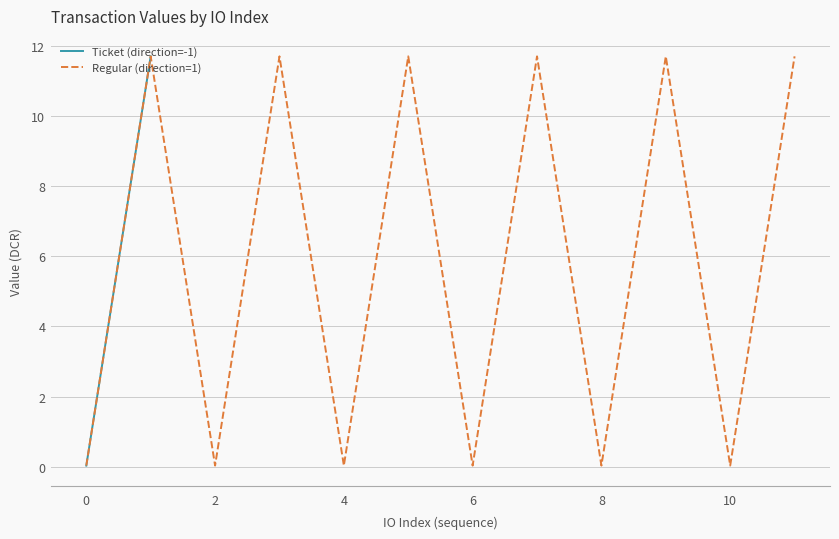

The Regular (direction=1) series shows 0.0 at 6. True or false?

True